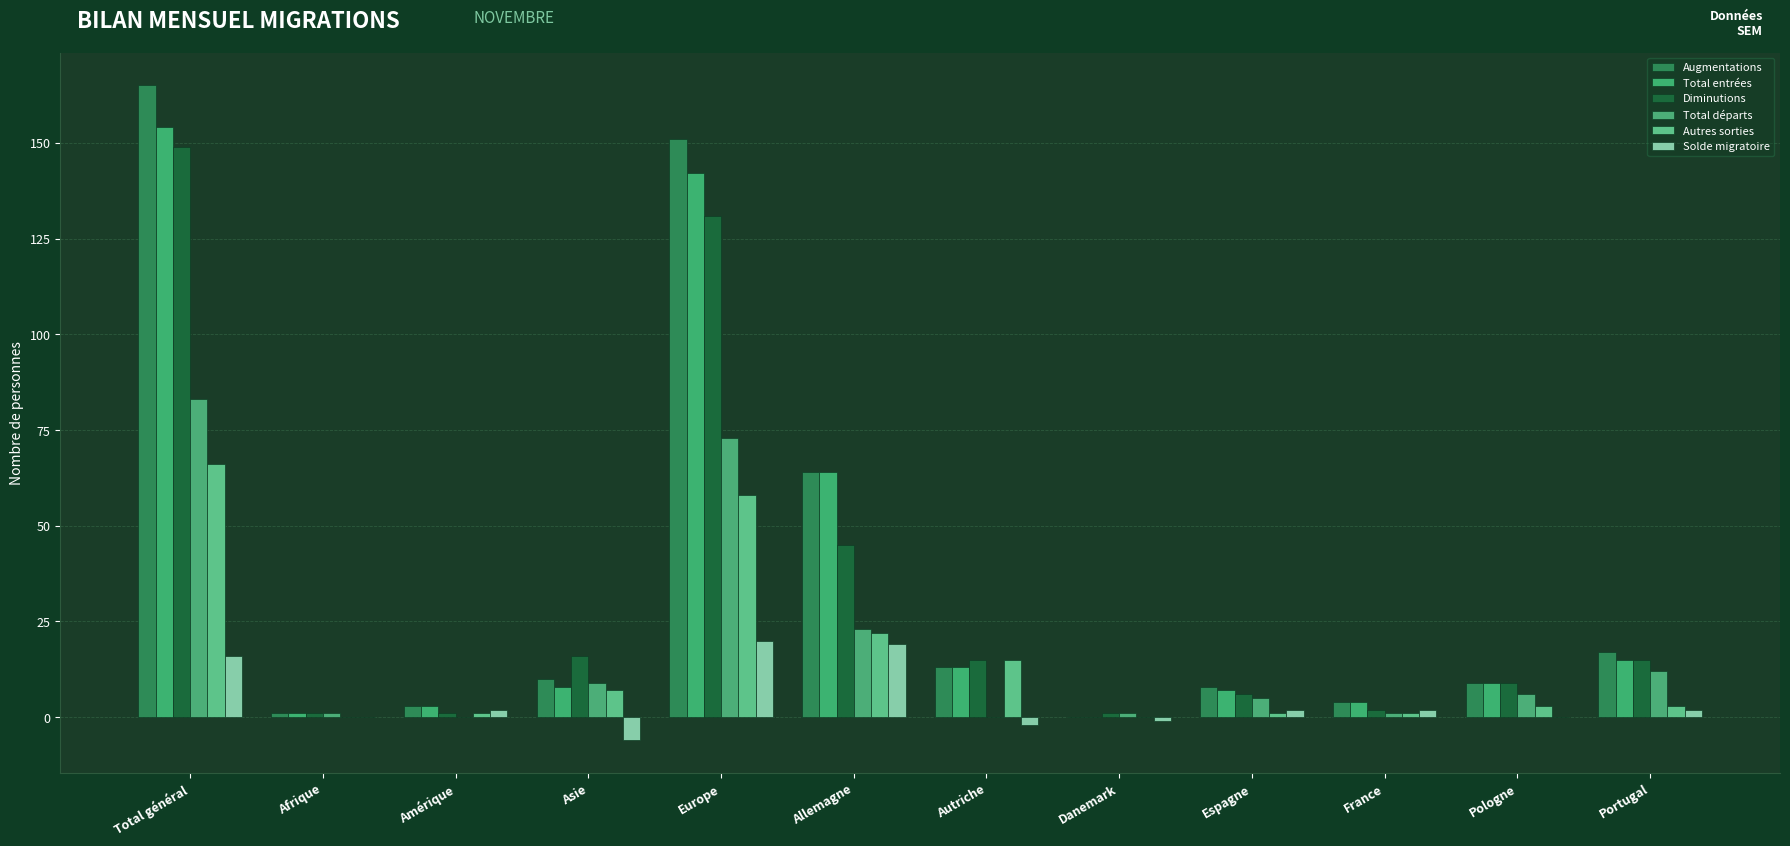

Rank the series at Allemagne from lowest to highest value.

Solde migratoire, Autres sorties, Total départs, Diminutions, Augmentations, Total entrées